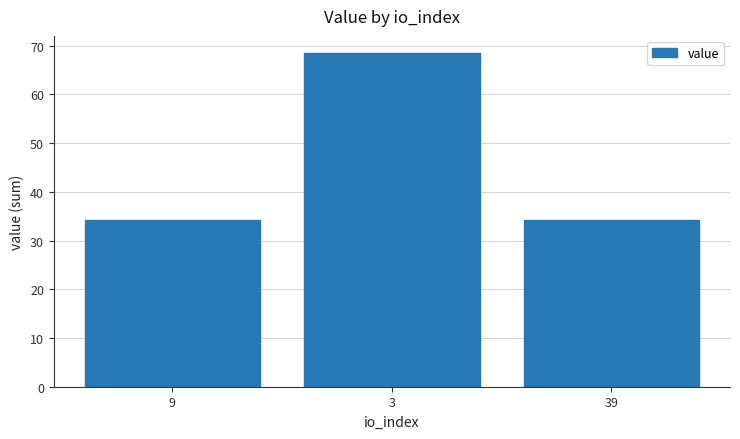

Approximately how many times larger is the value at 39 compared to 3?

0.5